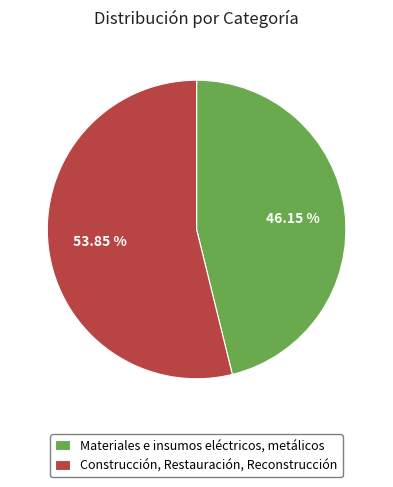

To the nearest percent, what is the average slice percentage?

50%